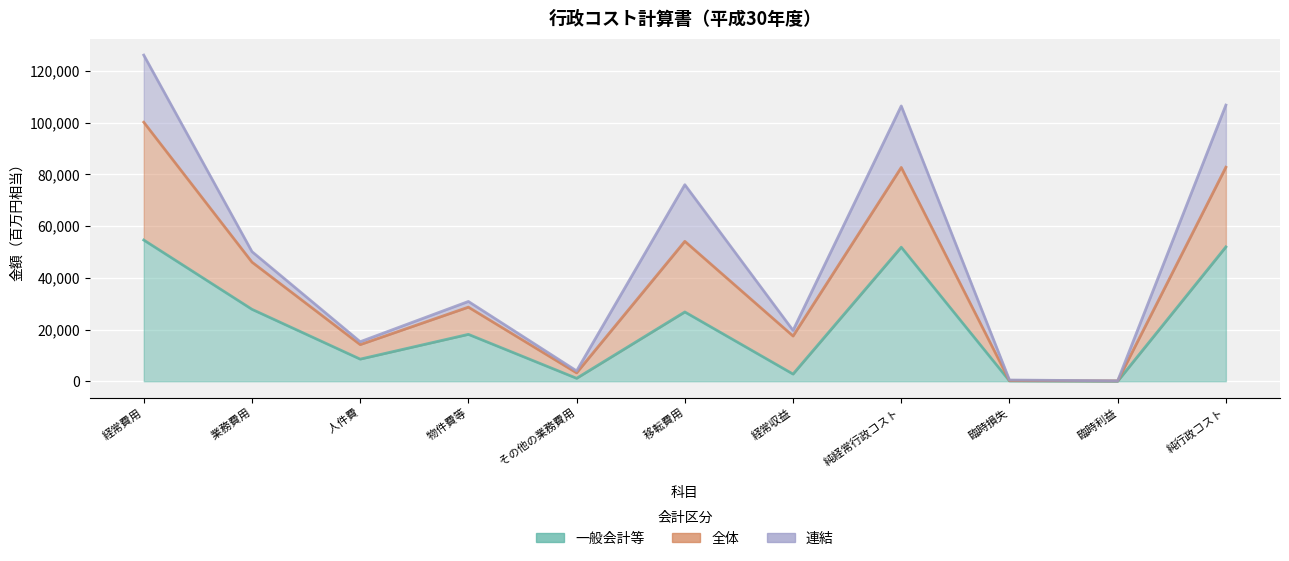

True or false: 全体 and 連結 cross at least once.

False